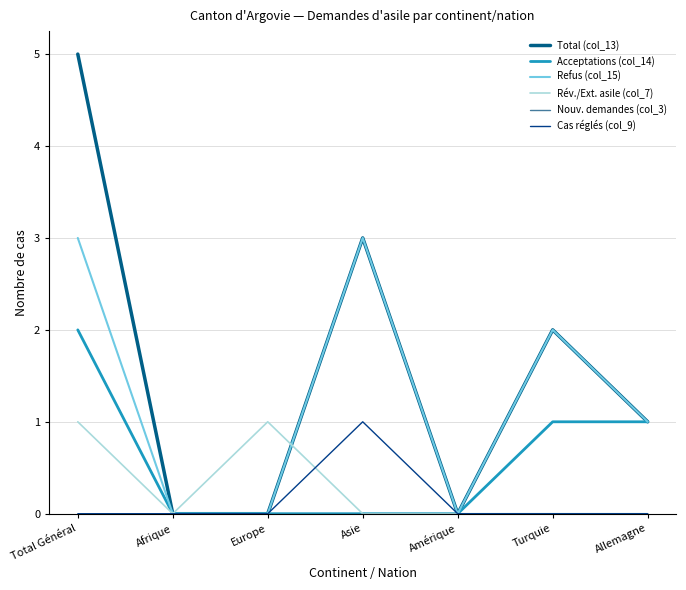

What is the difference between the Refus (col_15) values at Total Général and Amérique?

3